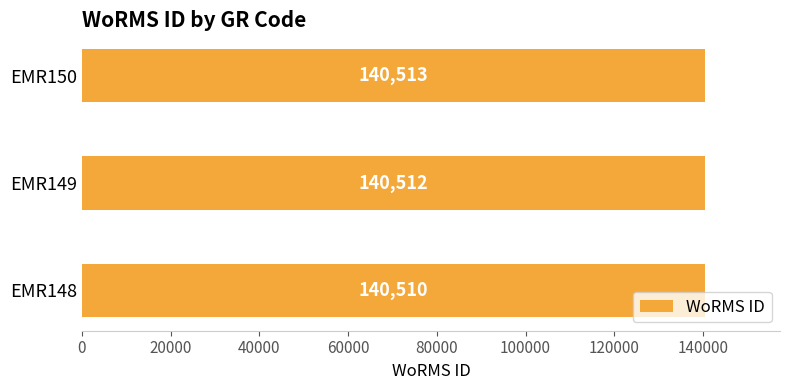

What is the sum of the values at EMR150 and EMR148?

281023